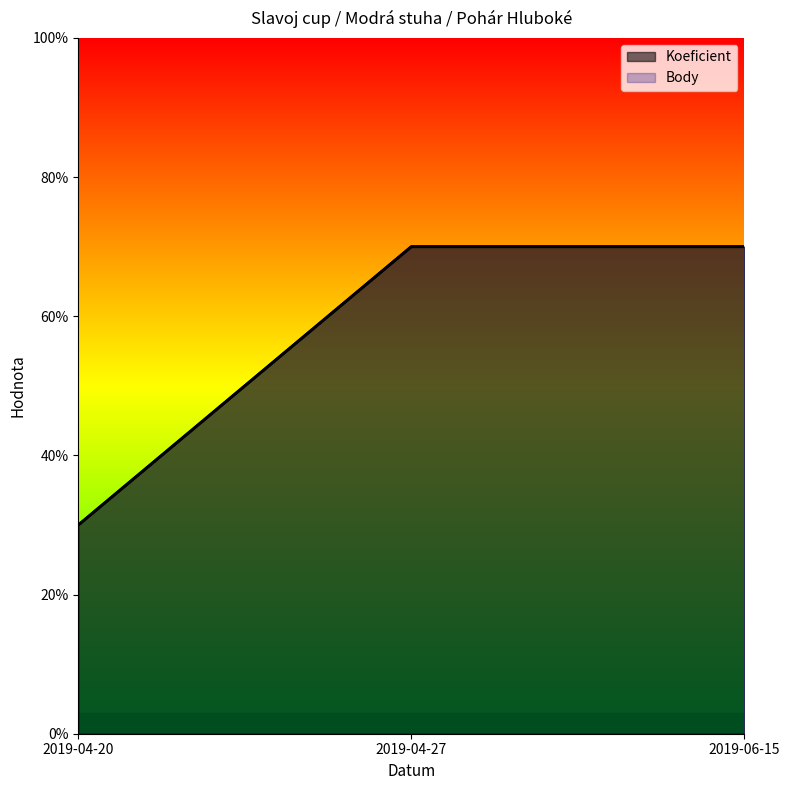

At which label is Body closest to 5?

2019-04-20